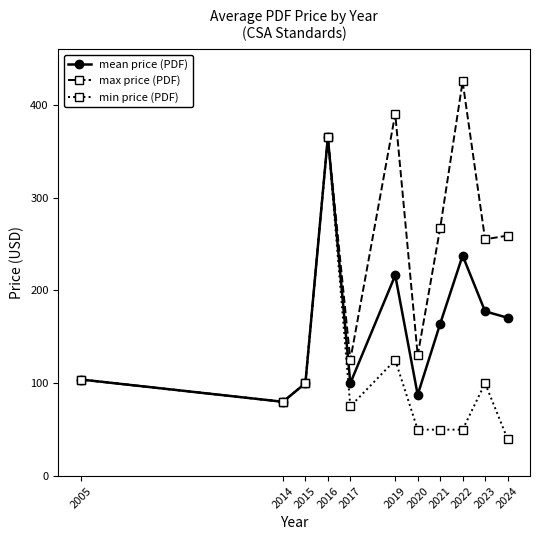

True or false: mean price (PDF) has more than 2 interior local peaks.

True